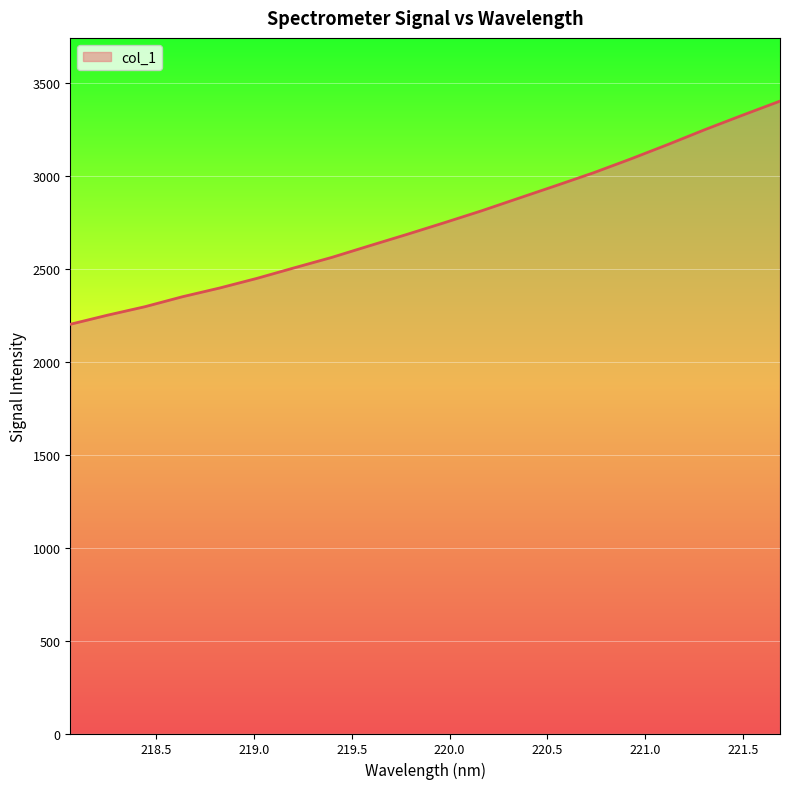

What is the maximum value shown in the chart?

3401.9